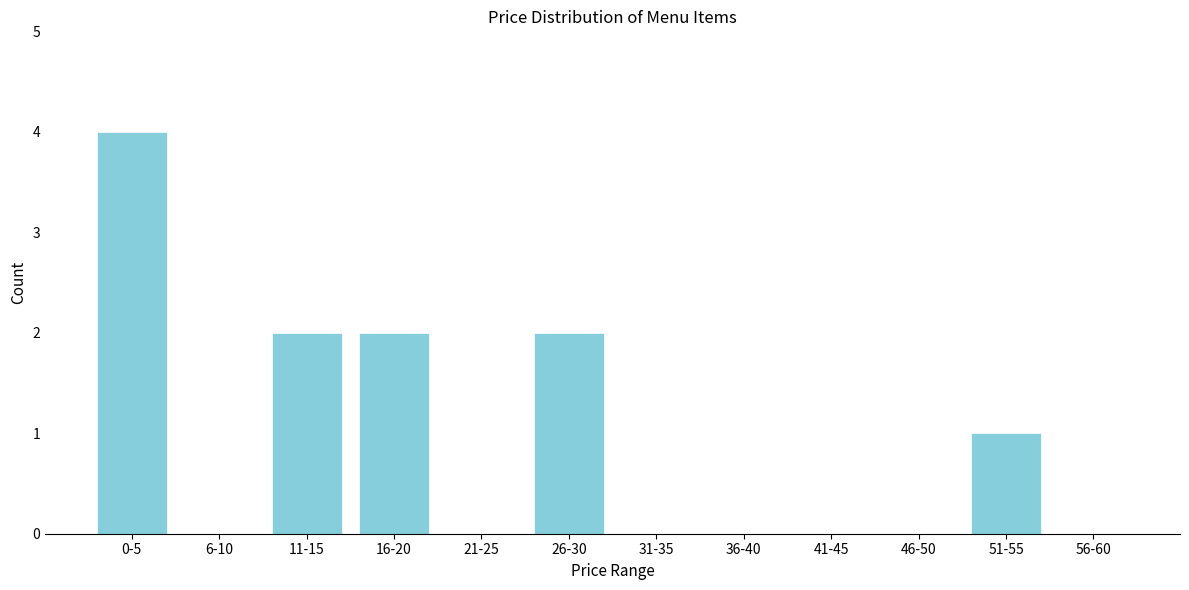

Reading left to right, list all the values displayed in this chart.

0-5=4	6-10=0	11-15=2	16-20=2	21-25=0	26-30=2	31-35=0	36-40=0	41-45=0	46-50=0	51-55=1	56-60=0